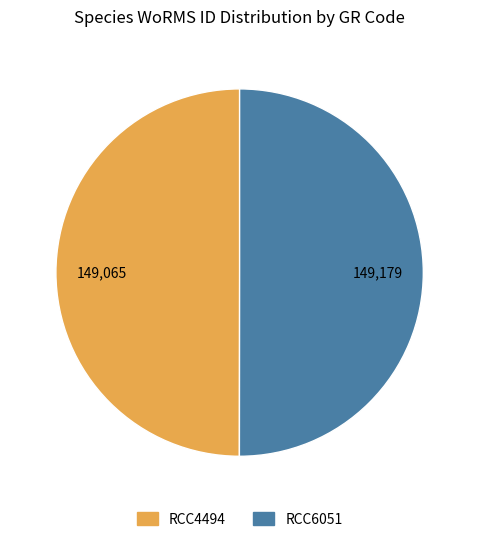

Do RCC4494 and RCC6051 together represent more than half of the pie?

Yes